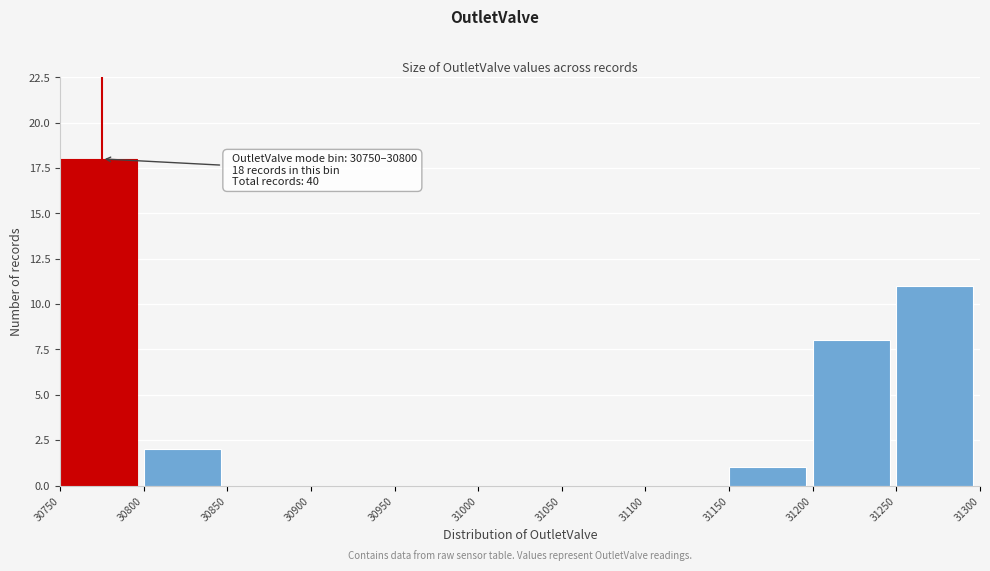

Which range on the x-axis has the tallest bar?

30750 to 30800